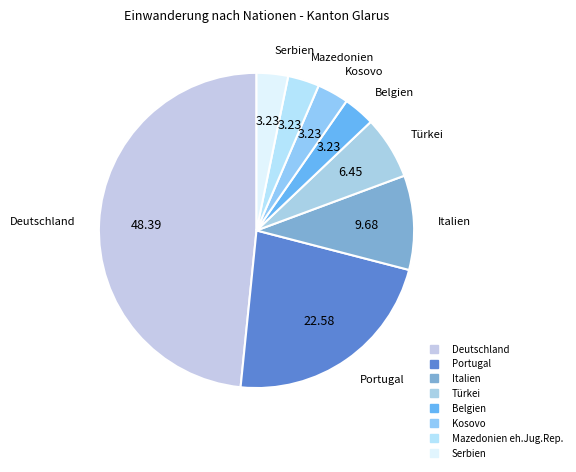

True or false: Türkei accounts for 6% of the total.

True